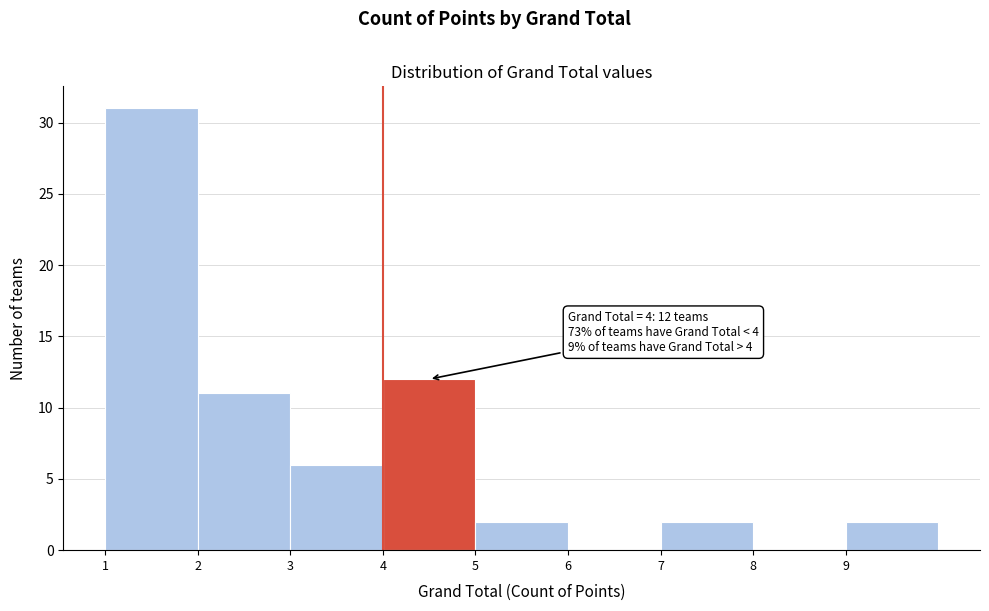

Which range on the x-axis has the tallest bar?

1 to 2